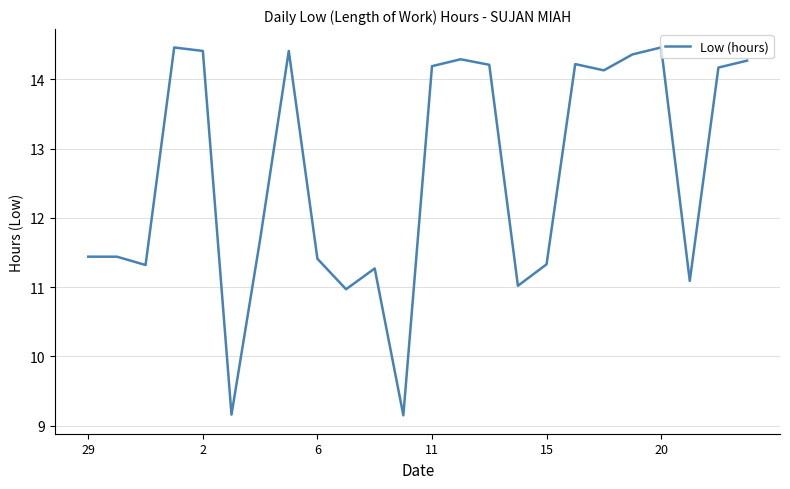

What is the difference between the maximum and minimum values?

5.3